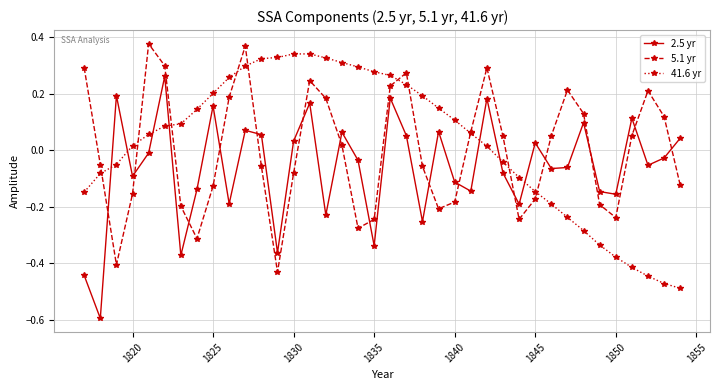

True or false: 5.1 yr has more than 2 points higher than both neighbors.

True